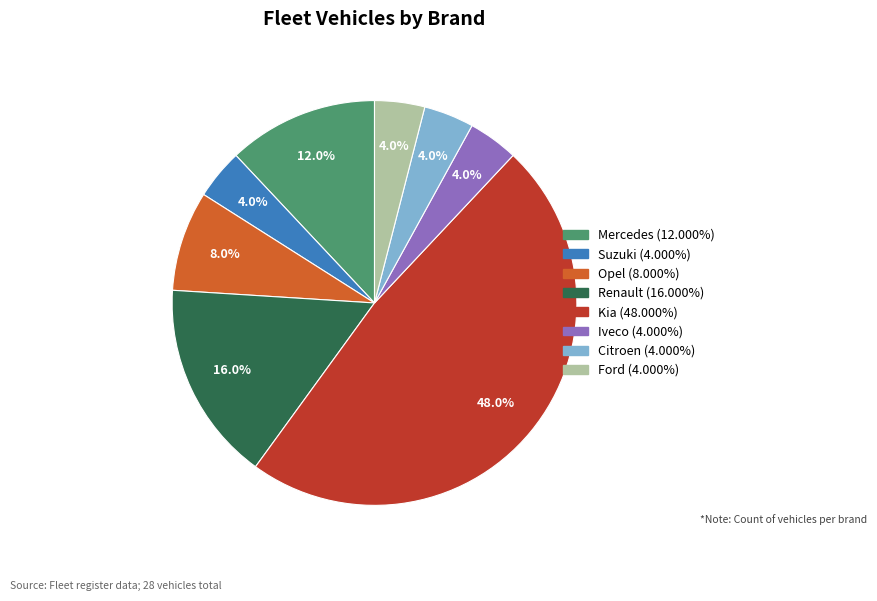

To the nearest percent, what is the difference between the largest and smallest slice percentages?

44%